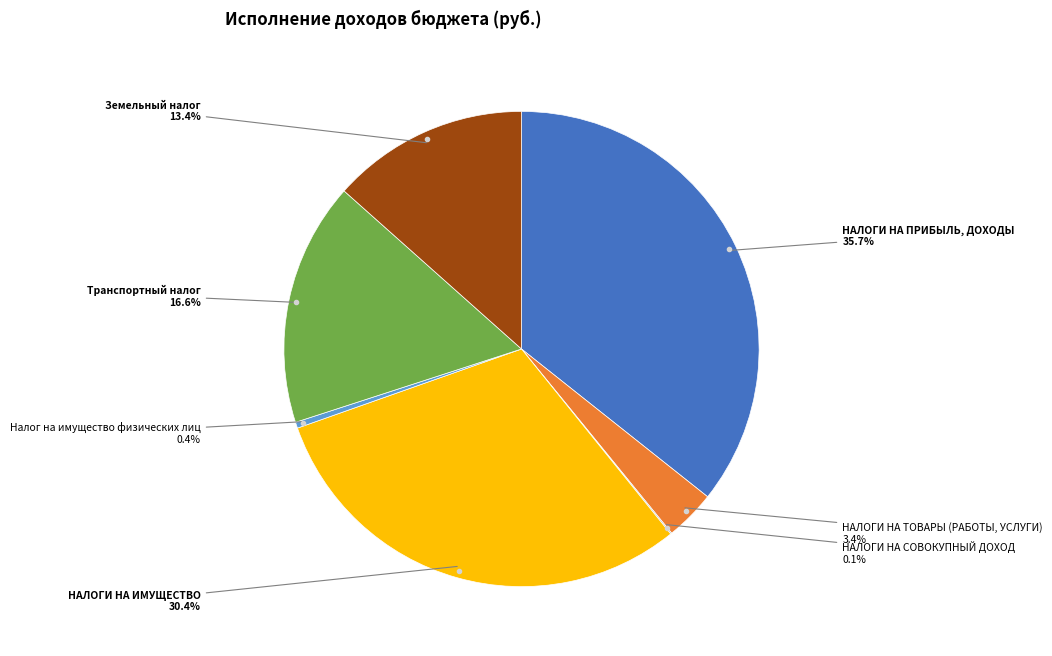

Is there a majority slice in this chart?

No